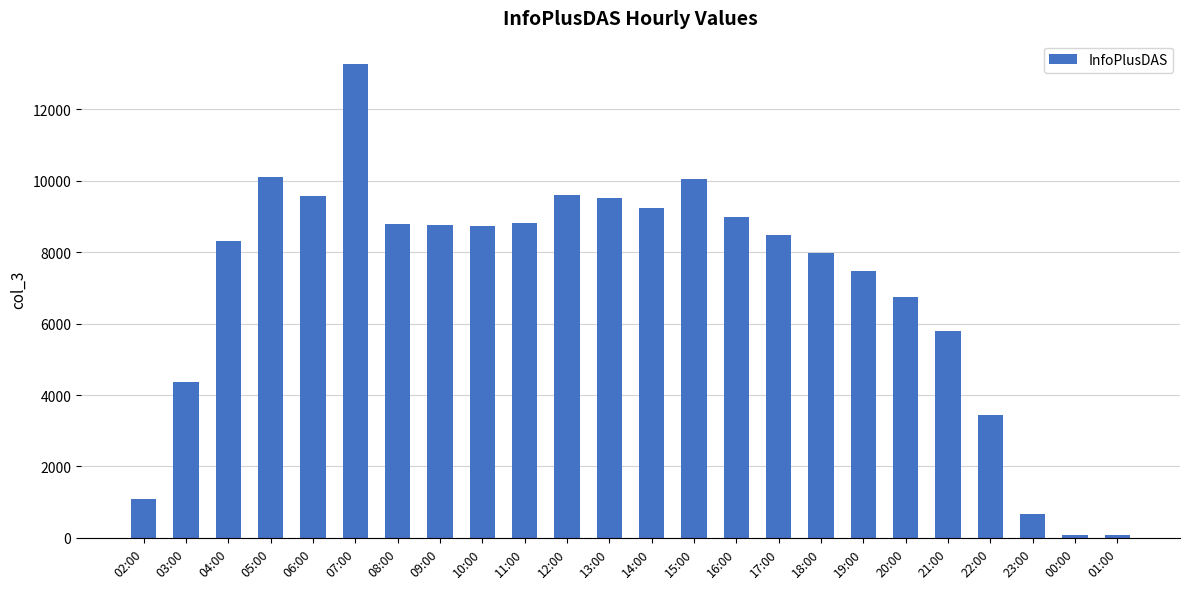

Is it true that the value at 15:00 is 10046?

True